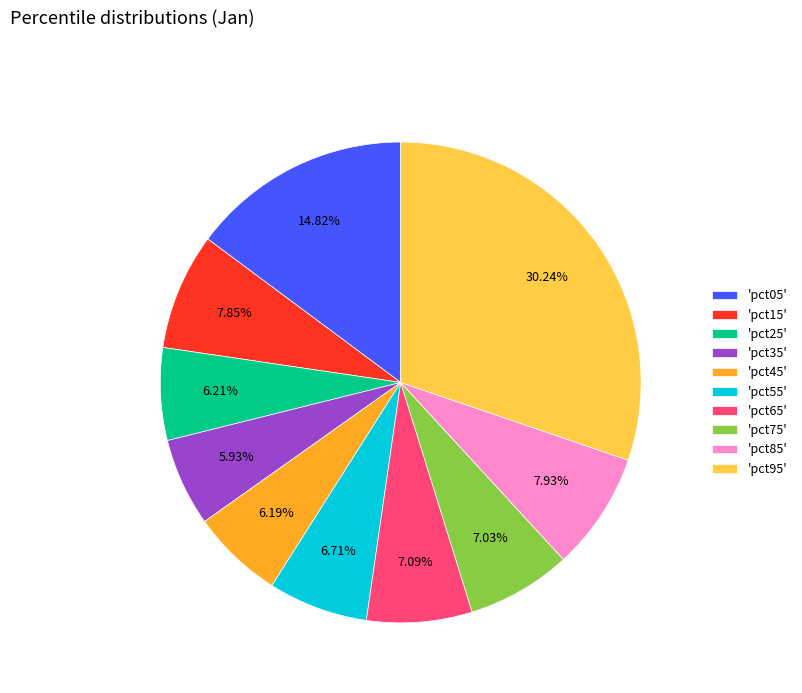

What is the largest slice in the pie chart?

'pct95'